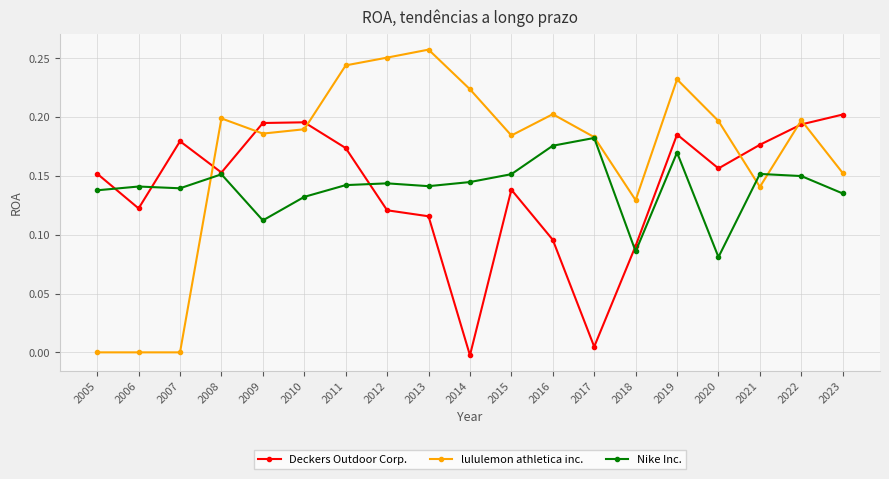

Which category has the highest value across all series?

2013